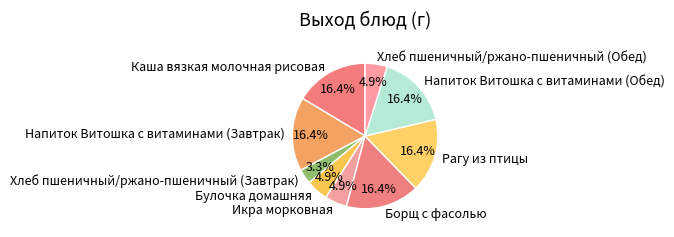

The Напиток Витошка с витаминами (Завтрак) slice represents 2% of the pie. True or false?

False